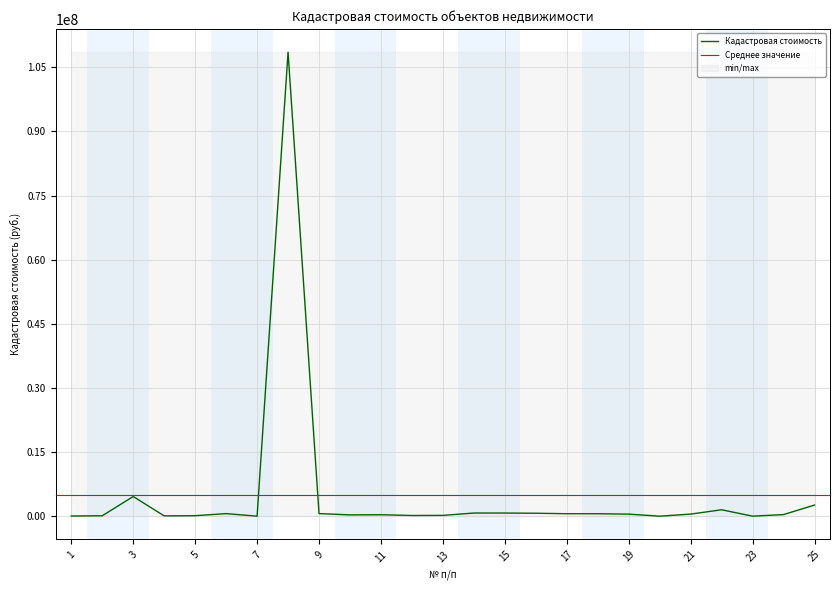

What is the sum of all values?

124633057.5